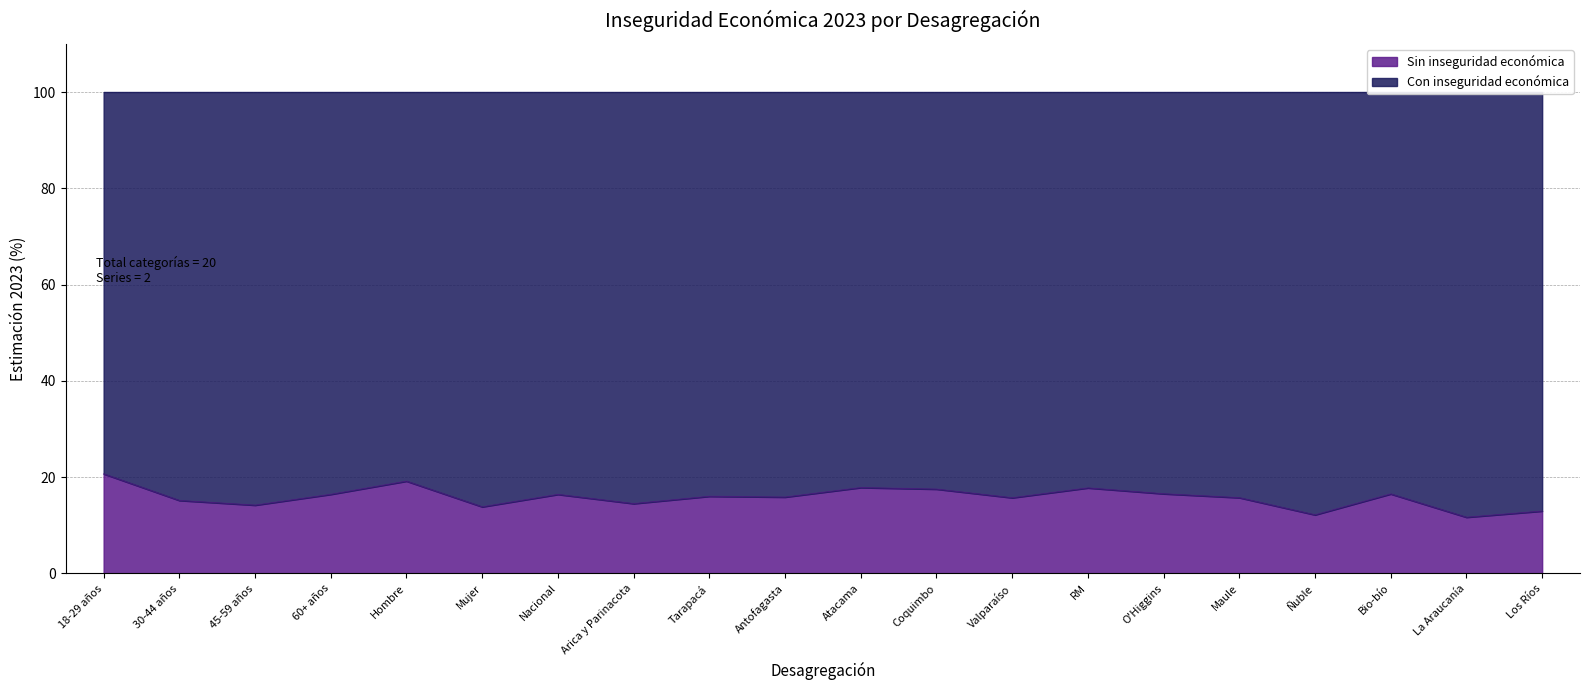

What is the smallest value displayed?

11.7